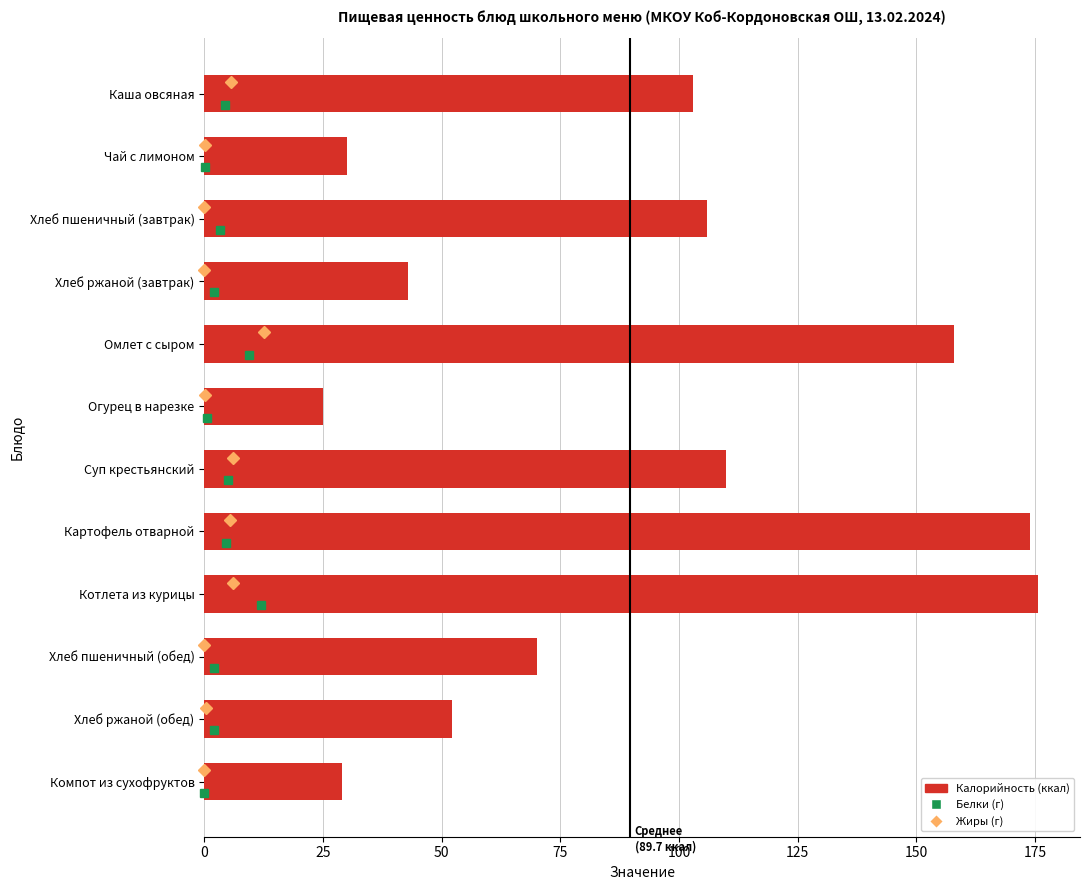

The value at Огурец в нарезке is 37.6. True or false?

False